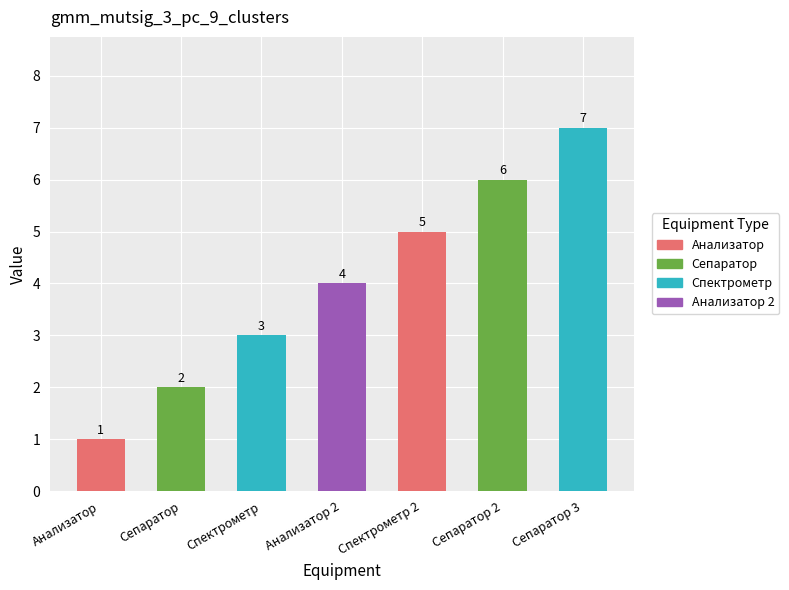

The chart shows a value of 7 at Сепаратор 3. True or false?

True